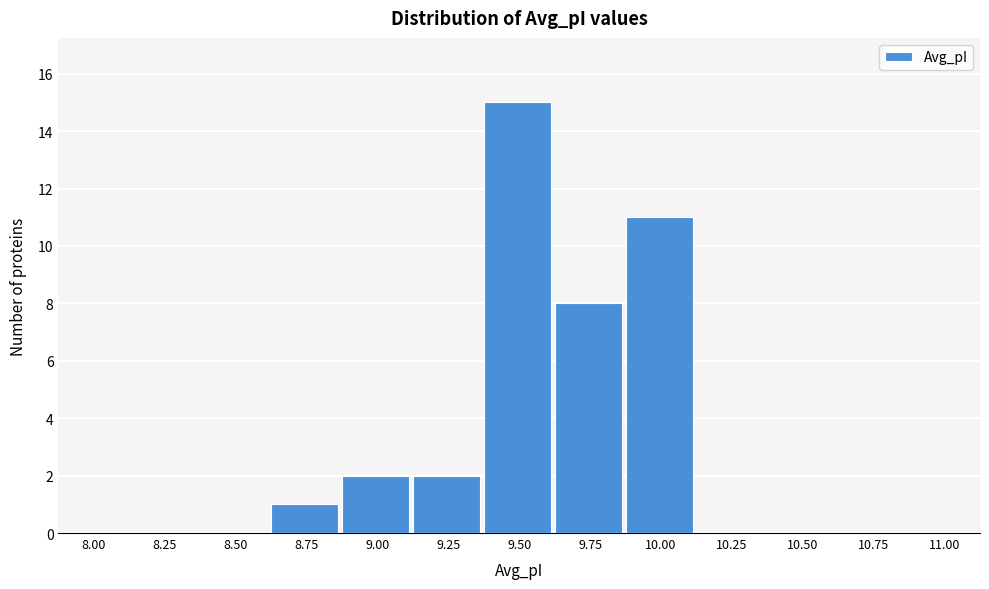

Reading left to right, list all the values displayed in this chart.

8.00=0	8.25=0	8.50=0	8.75=1	9.00=2	9.25=2	9.50=15	9.75=8	10.00=11	10.25=0	10.50=0	10.75=0	11.00=0